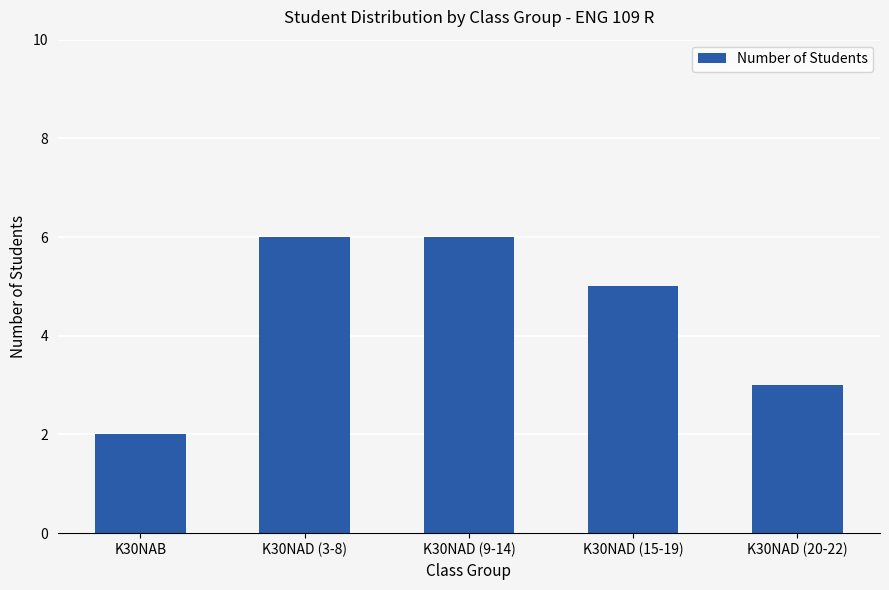

What is the label of the 2nd bar from the right?

K30NAD (15-19)